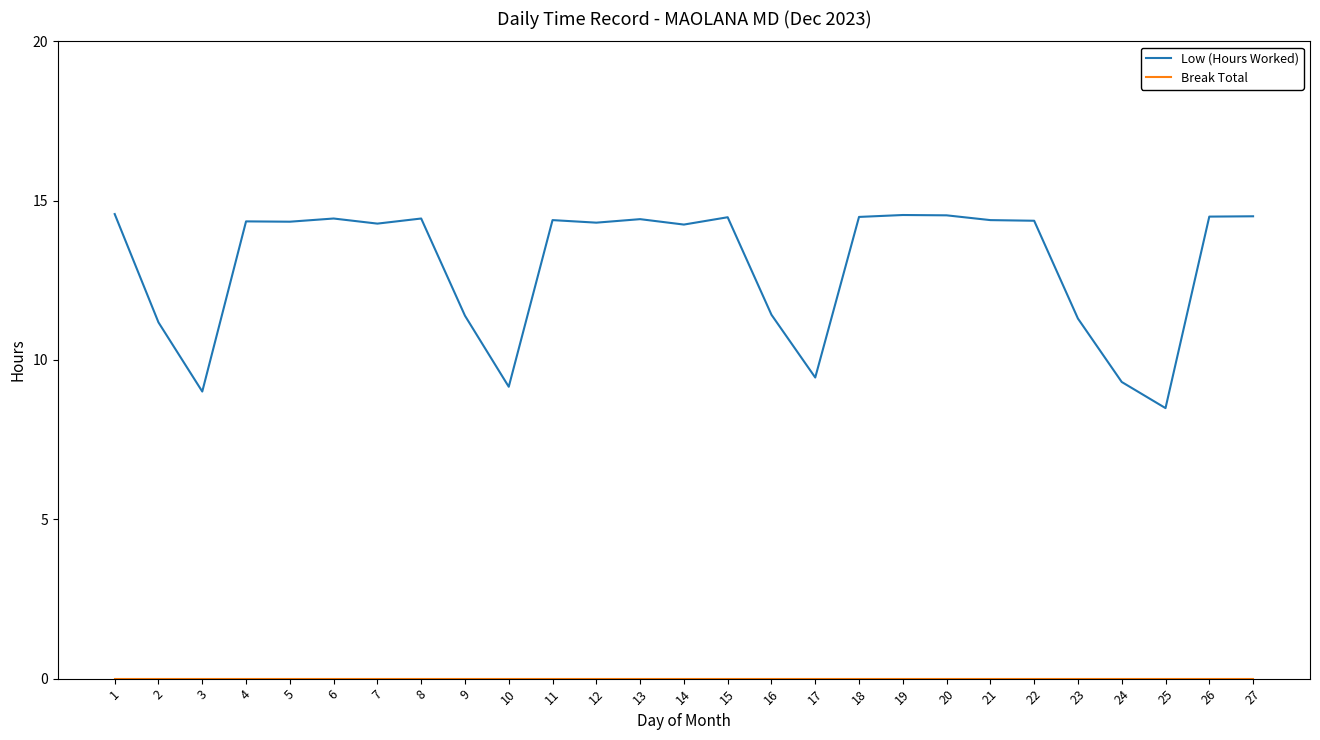

What is the spread (max minus min) of values at 23?

11.3